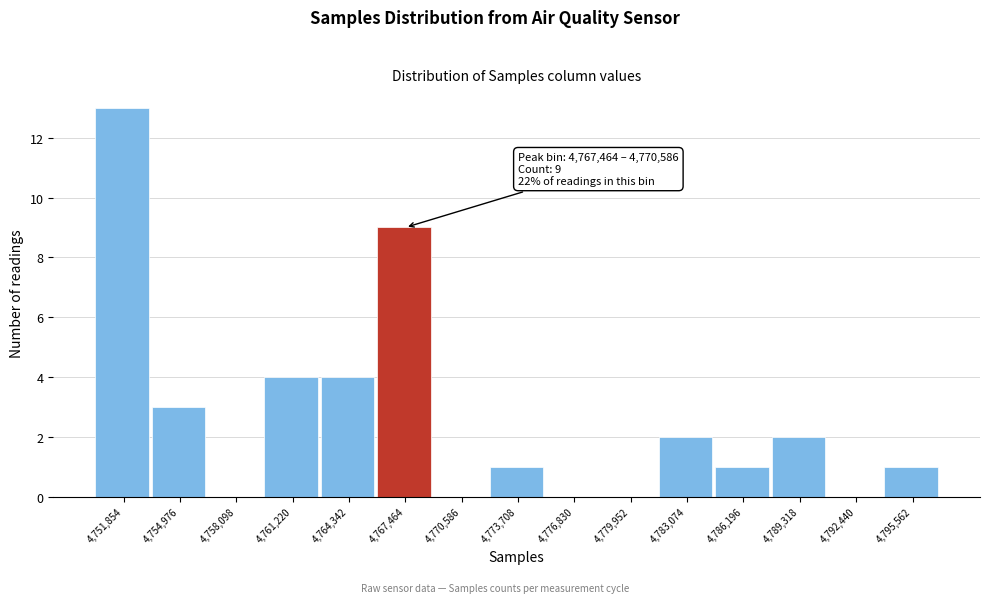

Reading left to right, extract all data points from this chart.

4,751,854=13	4,754,976=3	4,758,098=0	4,761,220=4	4,764,342=4	4,767,464=9	4,770,586=0	4,773,708=1	4,776,830=0	4,779,952=0	4,783,074=2	4,786,196=1	4,789,318=2	4,792,440=0	4,795,562=1